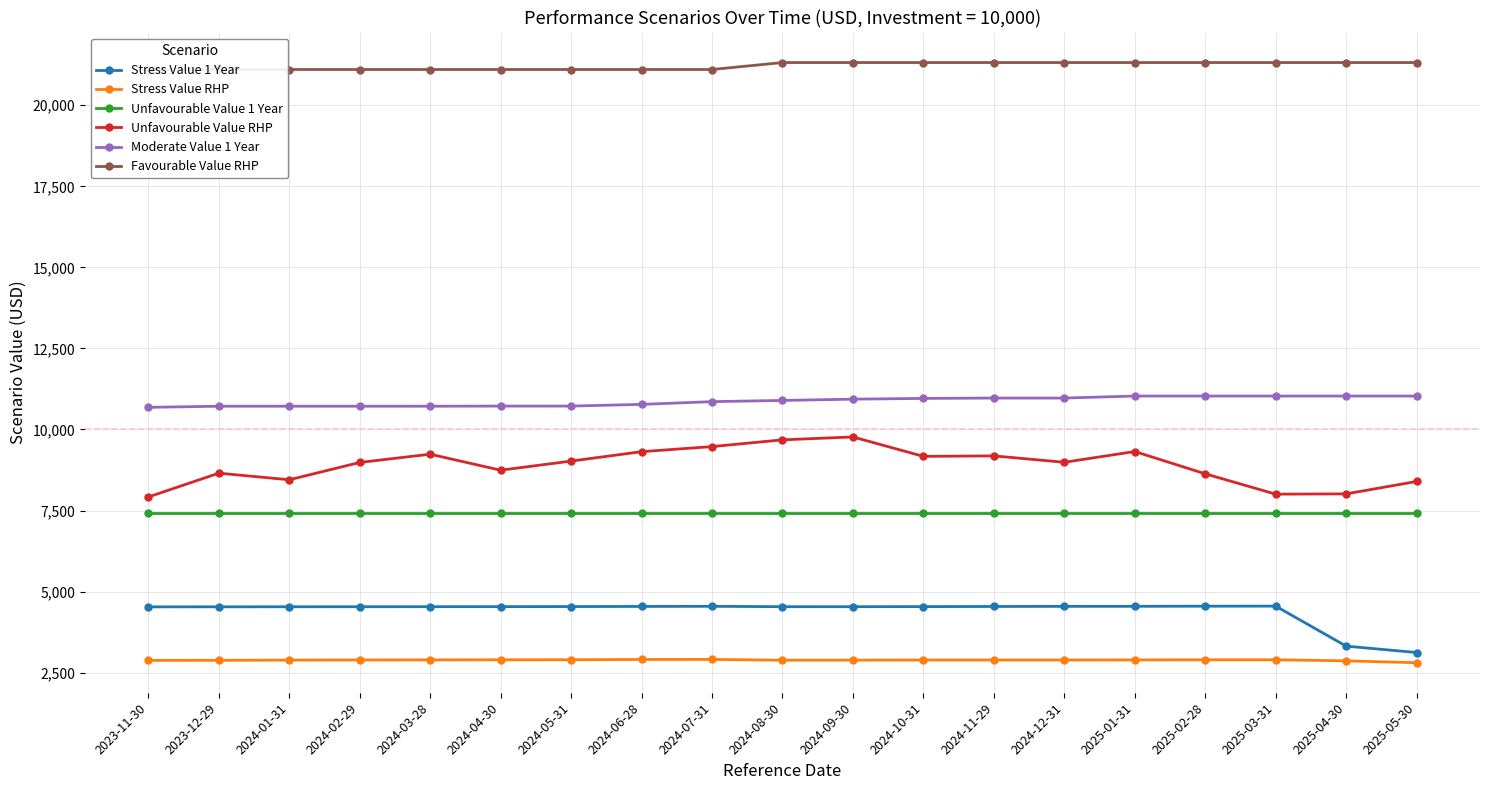

What is the maximum value shown in the chart?

21317.9